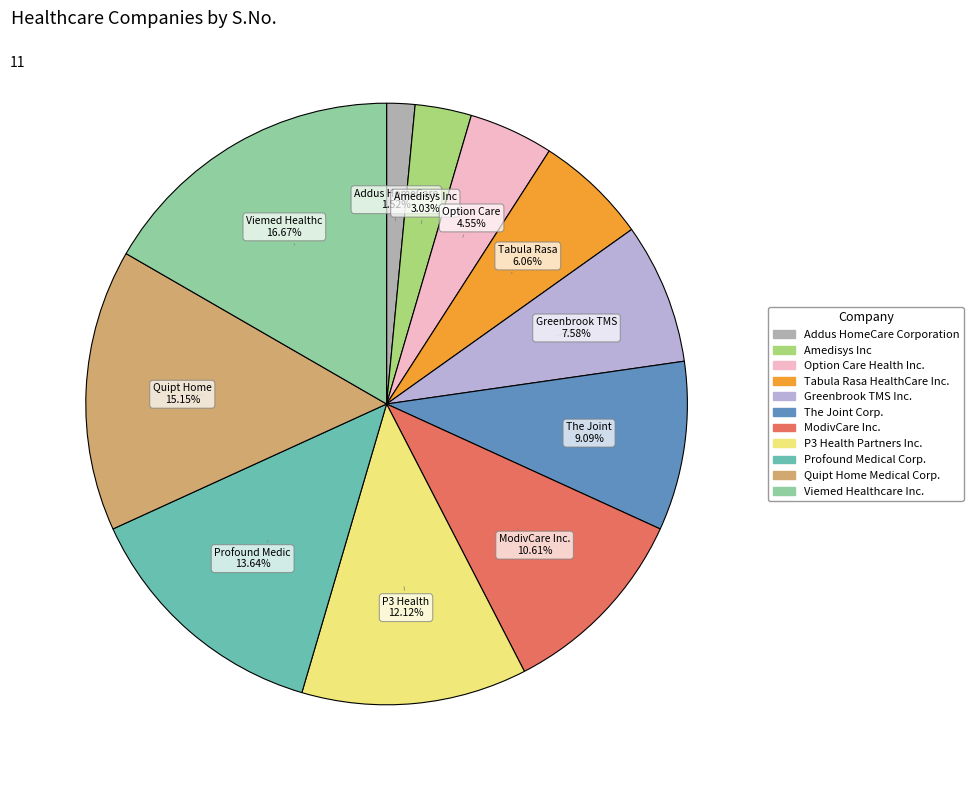

What percentage is the Profound Medical Corp. slice, to the nearest percent?

14%